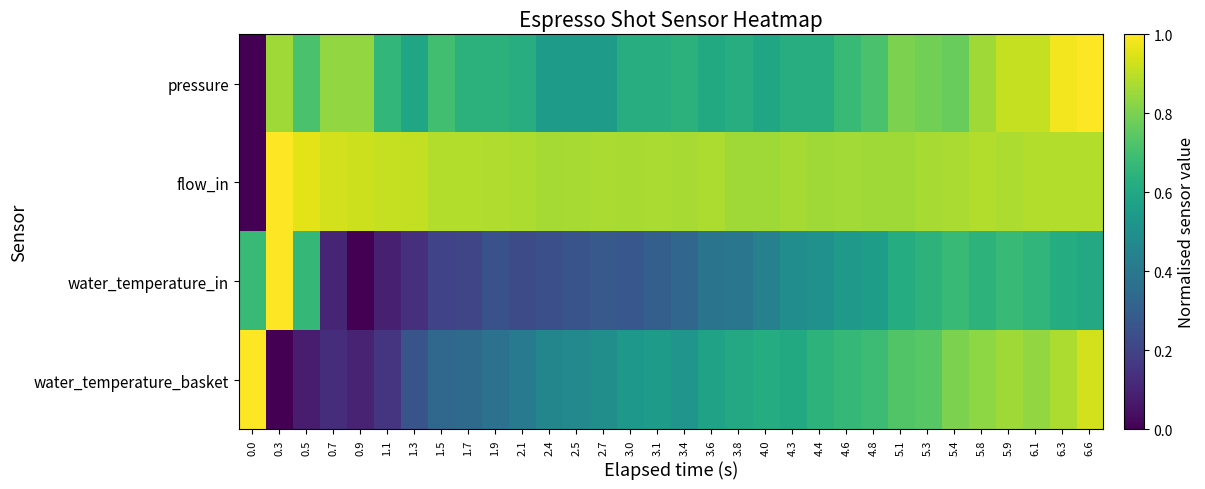

Between 1.7 and 3.0, which series saw the biggest shift?

water_temperature_basket